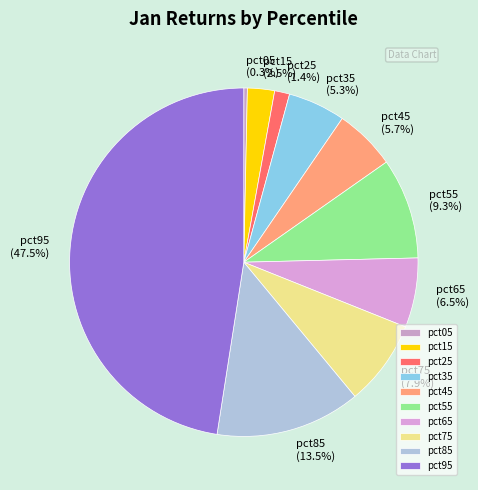

To the nearest percent, what is the combined percentage of pct15 and pct65?

9%